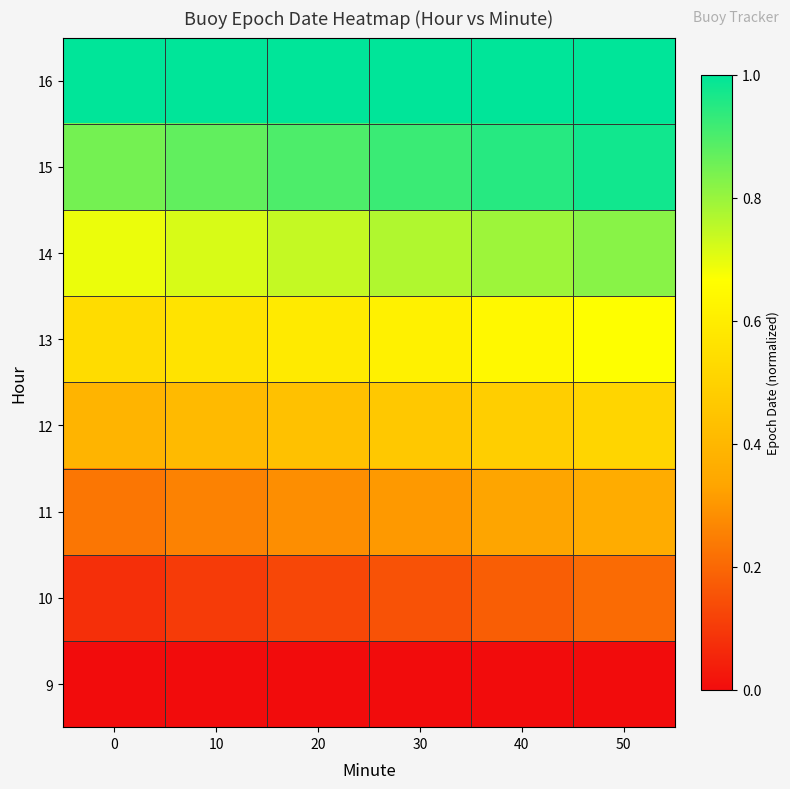

What is the maximum value shown in the chart?

1.0